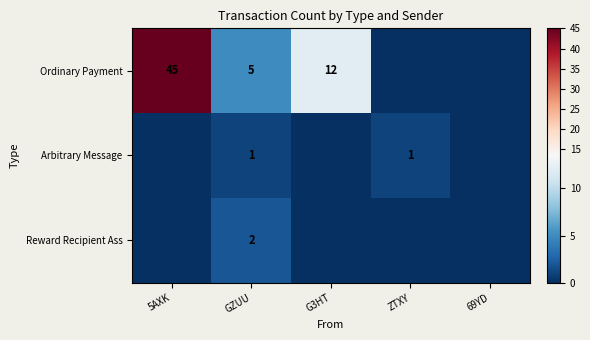

True or false: Ordinary Payment has a value of 18 at G3HT.

False